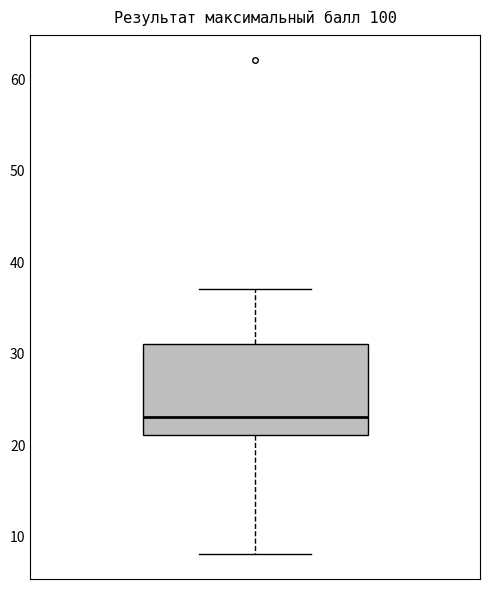

Read this box plot against the y-axis: the position of the median line, the range covered by the box, and the ends of both whiskers. The values are not printed on the chart, so give them approximately, as read against the axis.

median 23, box 21 to 31, whiskers 8 to 37